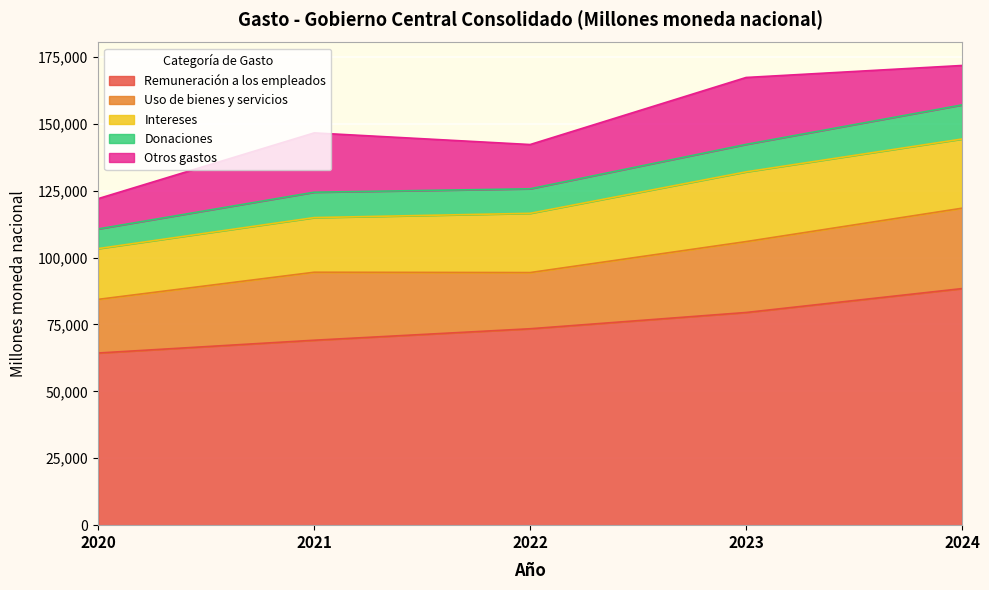

What is the difference between the maximum and minimum values in the Intereses series?

7084.2